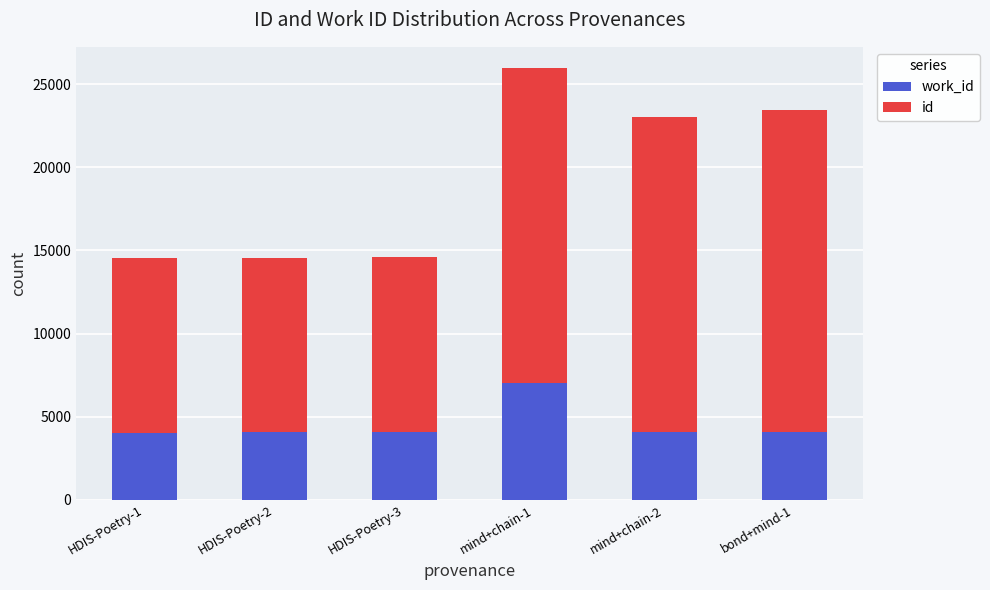

At which category is the sum across all series the highest?

mind+chain-1